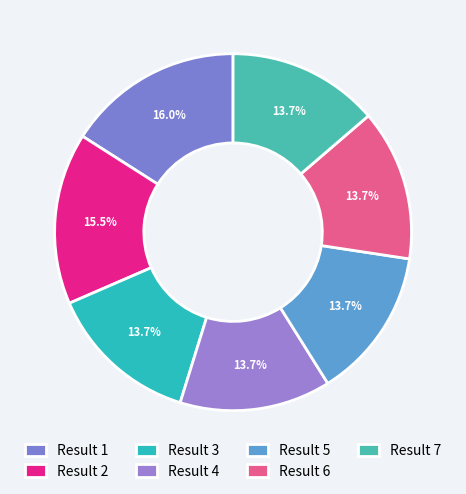

To the nearest percent, what is the average slice percentage?

14%